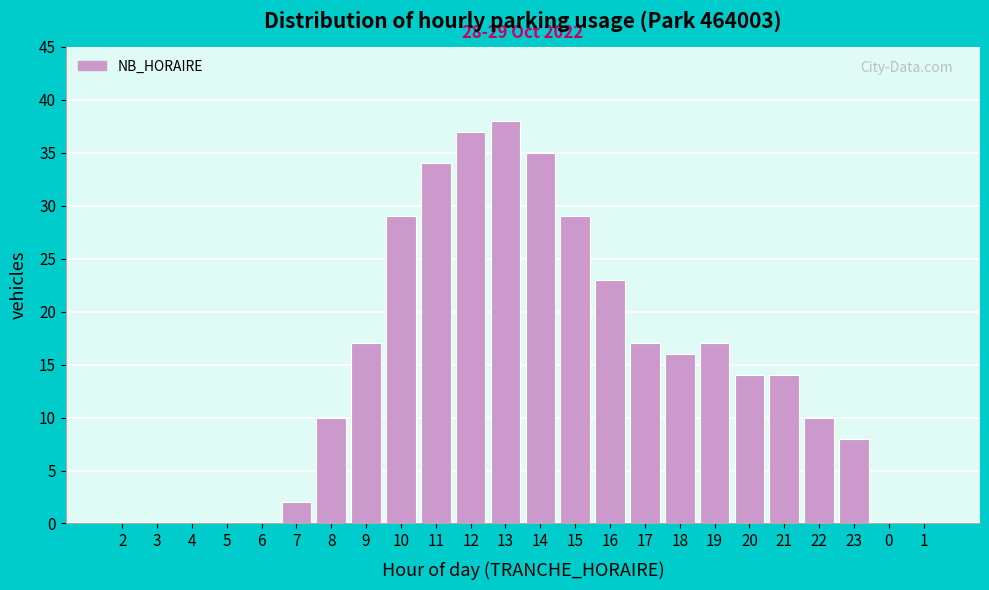

Reading left to right, transcribe all the data shown in this chart.

2=0	3=0	4=0	5=0	6=0	7=2	8=10	9=17	10=29	11=34	12=37	13=38	14=35	15=29	16=23	17=17	18=16	19=17	20=14	21=14	22=10	23=8	0=0	1=0